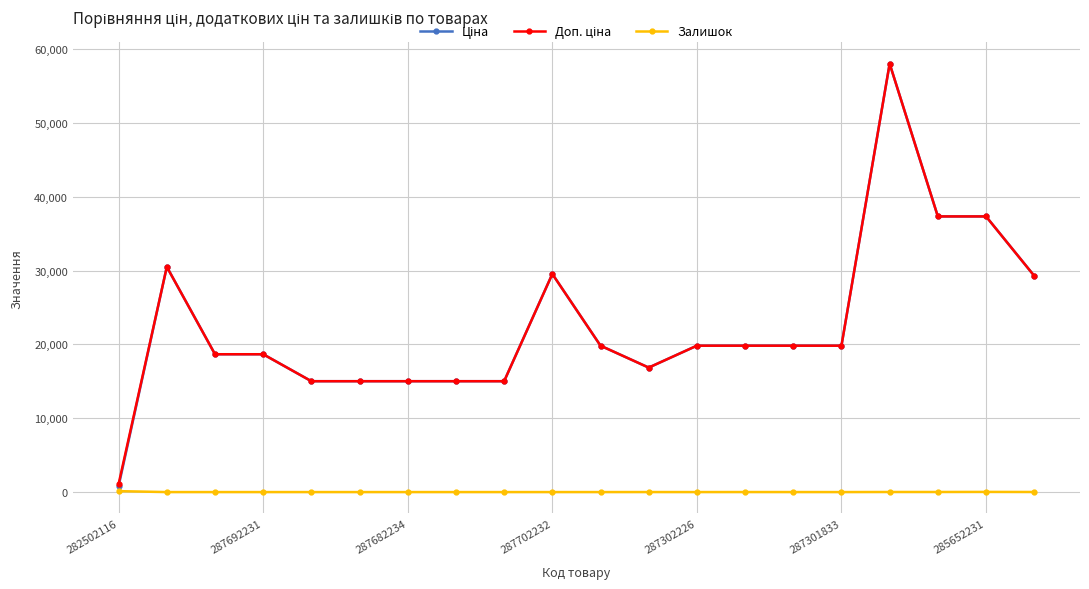

Count the number of data series in this chart.

3